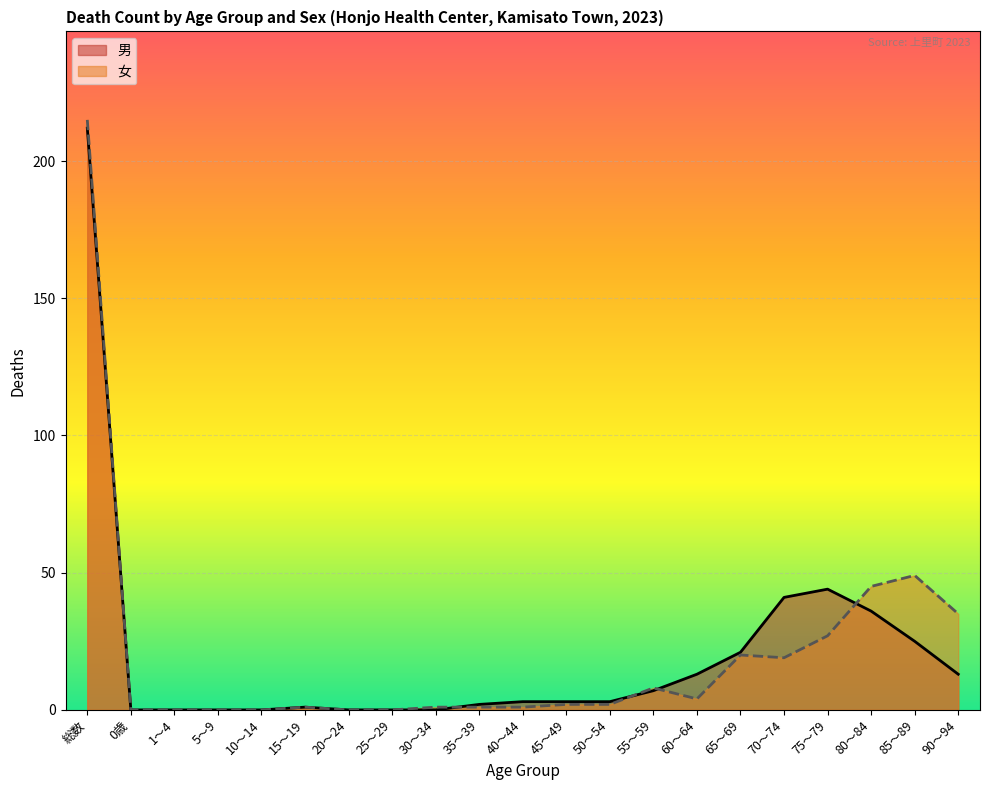

How many data points in 男 are less than 3?

9